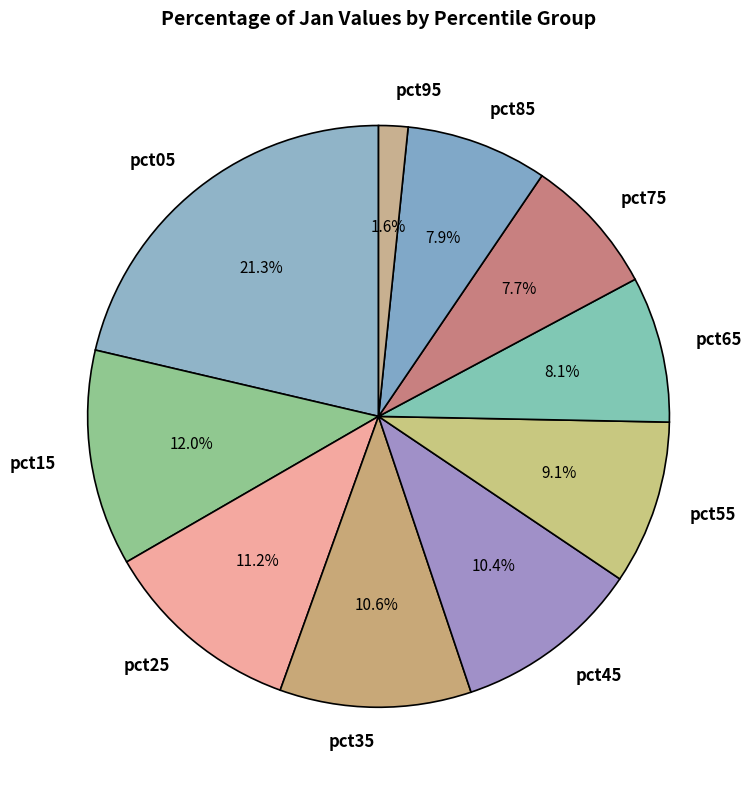

To the nearest percent, what portion does pct15 represent?

12%